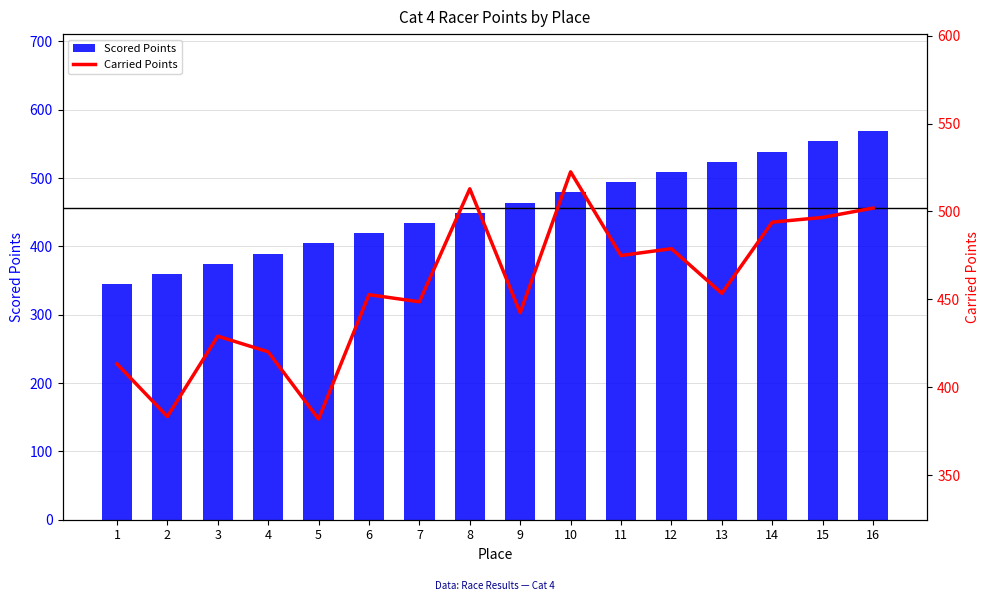

True or false: Carried Points has a value of 442.4 at 9.

True